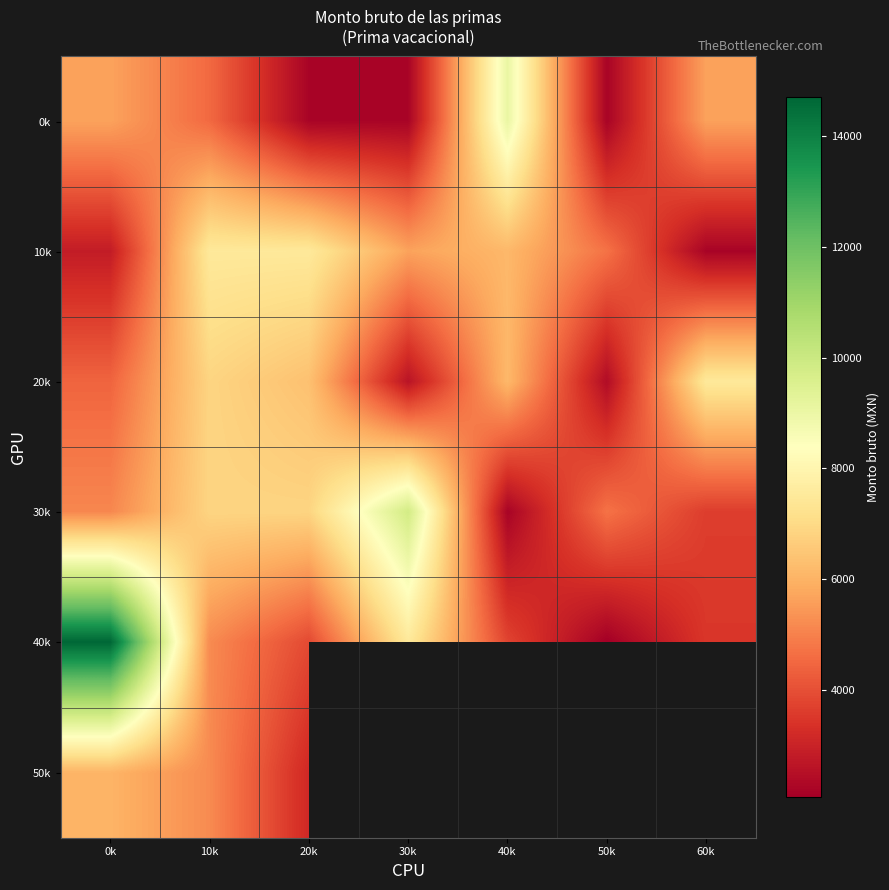

What is the average value of the 20k series?

5185.1